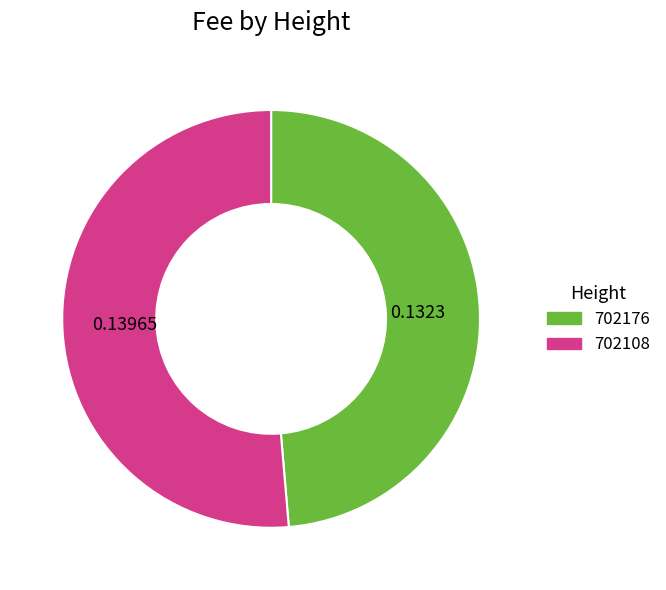

Do 702108 and 702176 together represent more than half of the pie?

Yes